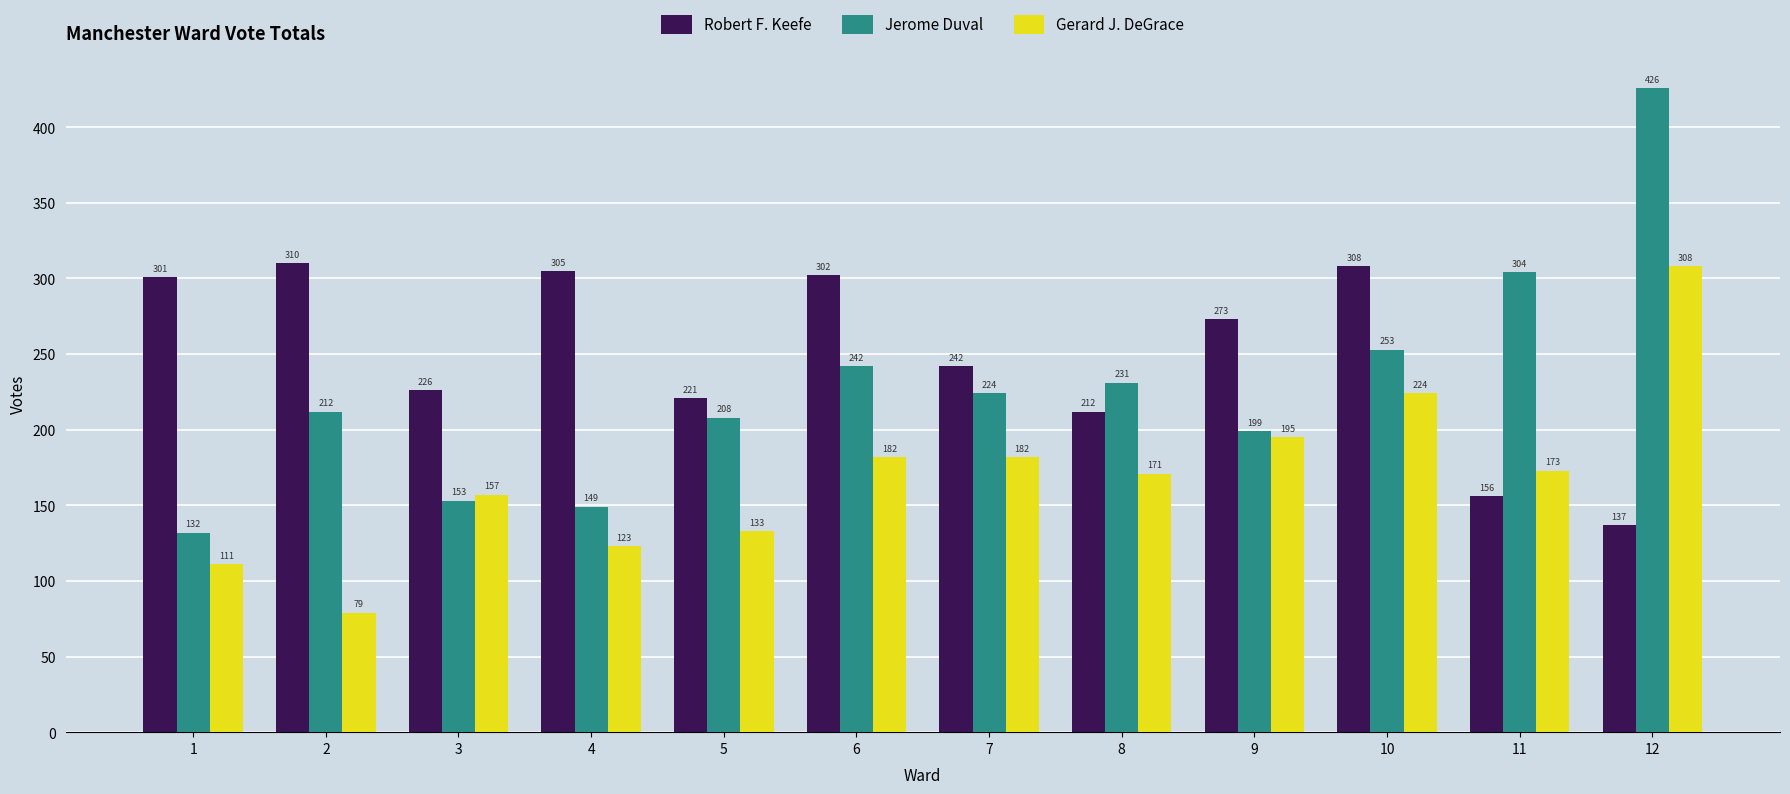

Reading right to left, list all the values displayed in this chart.

Robert F. Keefe: 137	156	308	273	212	242	302	221	305	226	310	301
Jerome Duval: 426	304	253	199	231	224	242	208	149	153	212	132
Gerard J. DeGrace: 308	173	224	195	171	182	182	133	123	157	79	111